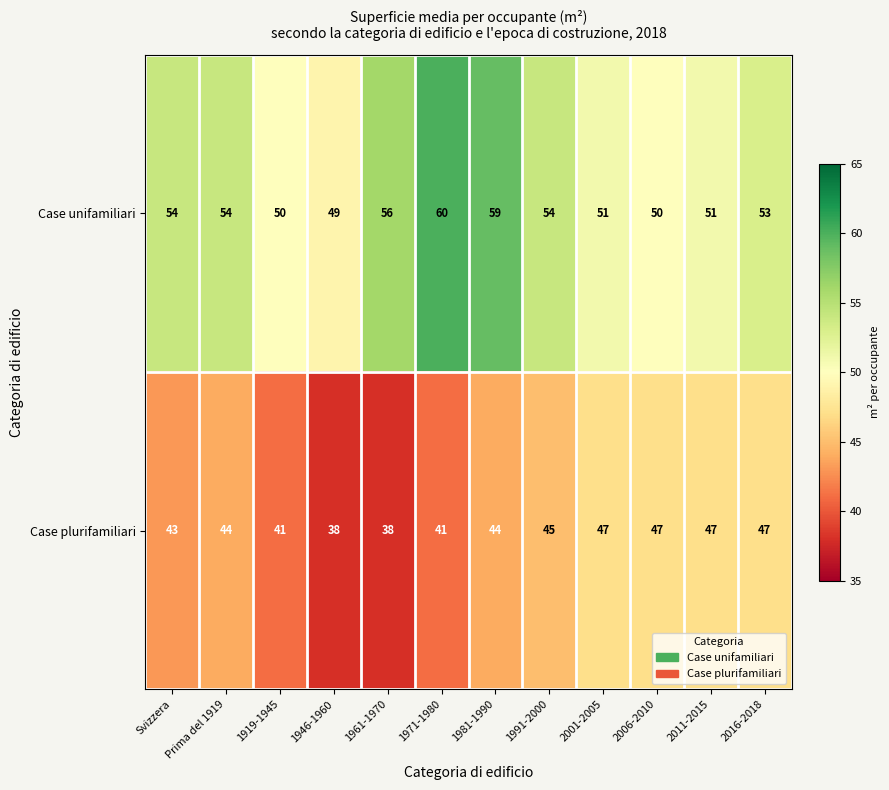

True or false: Case unifamiliari has a value of 73 at 1961-1970.

False